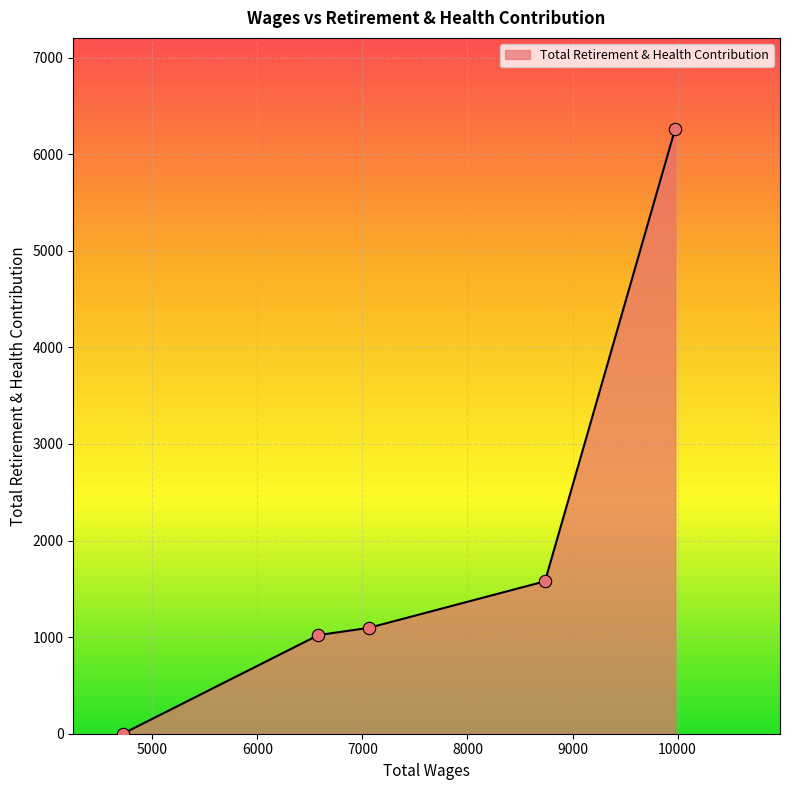

What is the maximum value shown in the chart?

6264